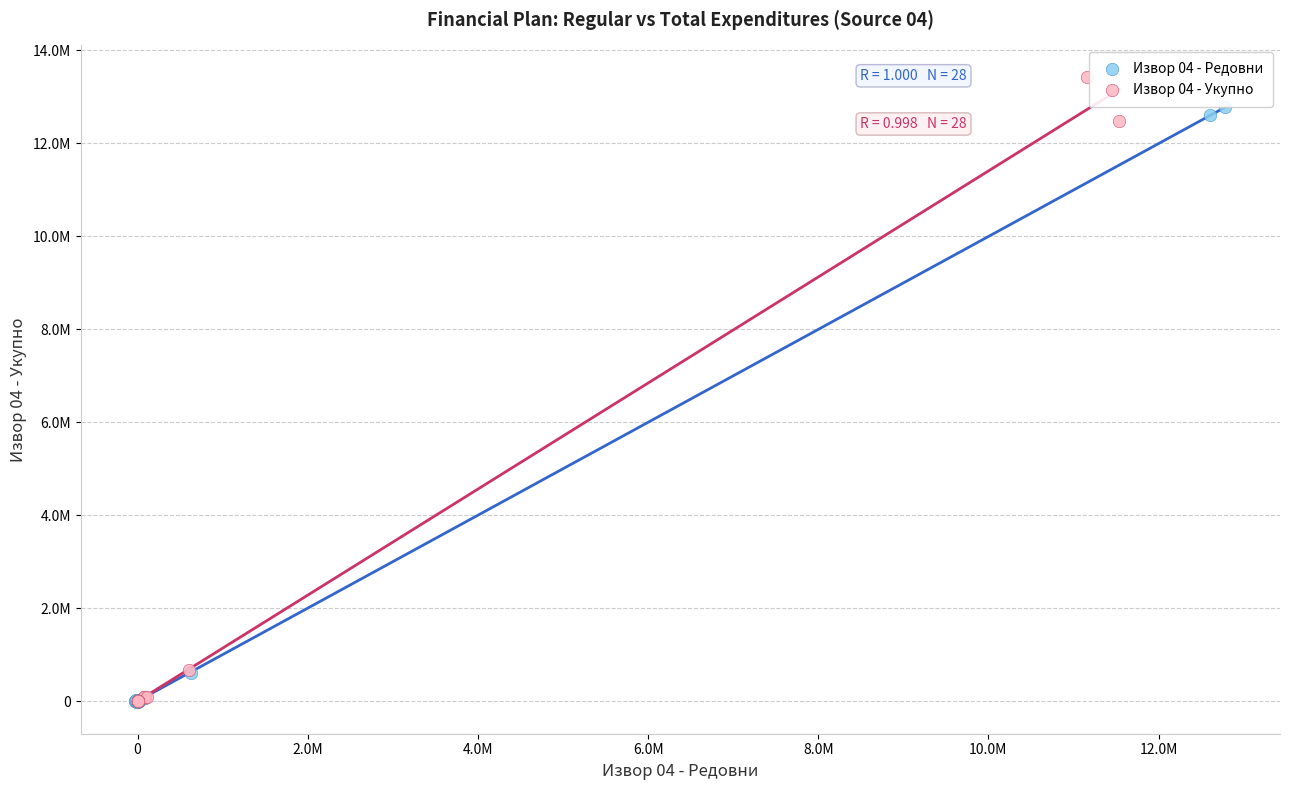

What are all the series names shown in the legend?

Извор 04 - Редовни, Извор 04 - Укупно